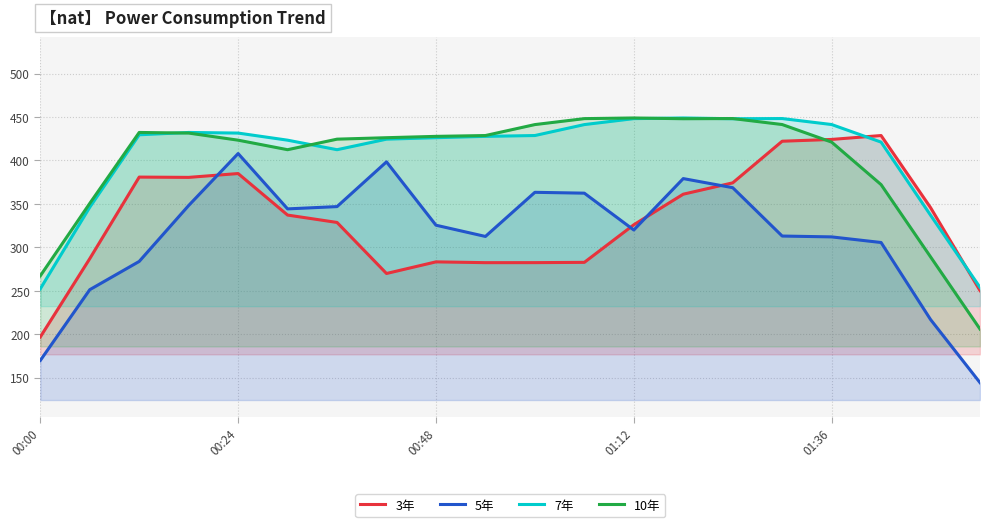

List the series in order of their peak value, lowest first.

5年, 3年, 7年, 10年